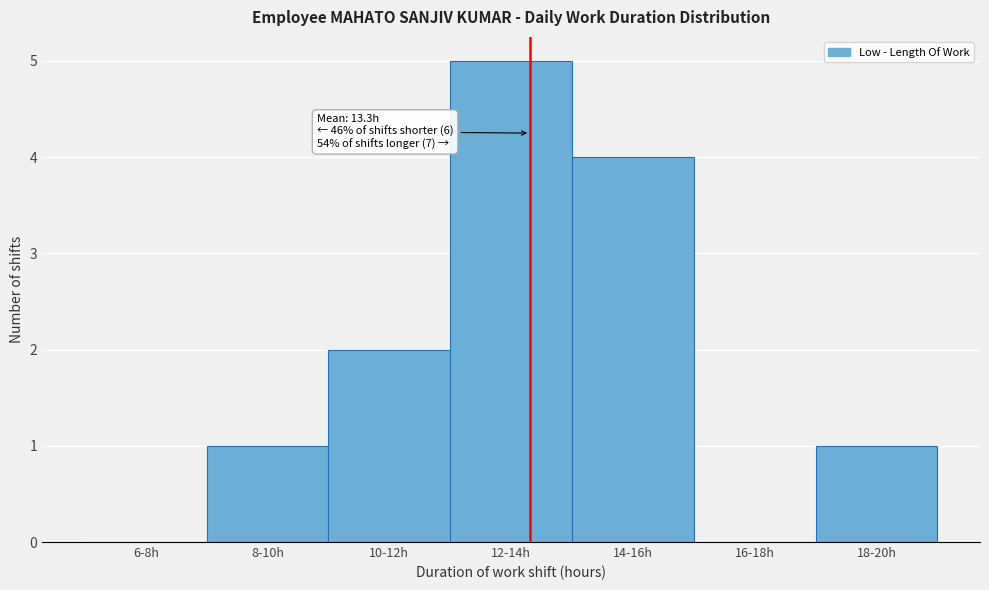

Reading left to right, transcribe all the data shown in this chart.

6-8h=0	8-10h=1	10-12h=2	12-14h=5	14-16h=4	16-18h=0	18-20h=1